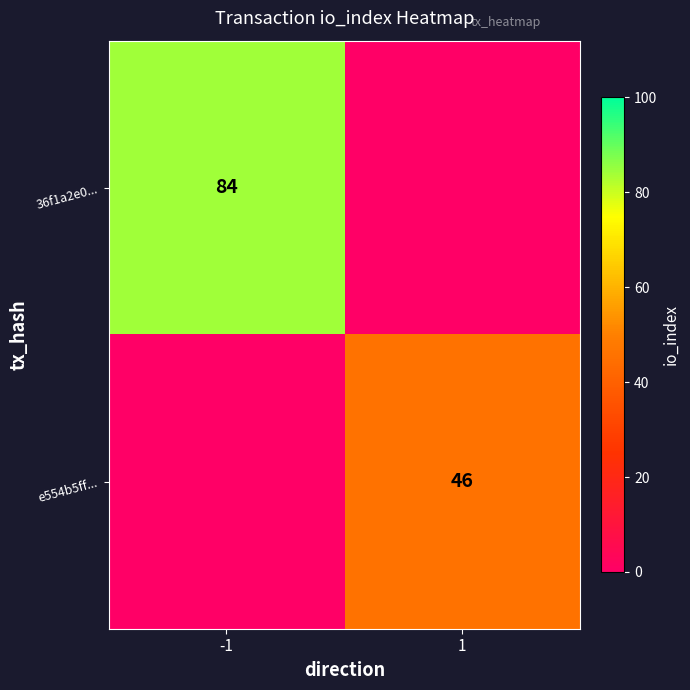

Is the value of 36f1a2e0... at -1 greater than the value of e554b5ff... at 1?

Yes